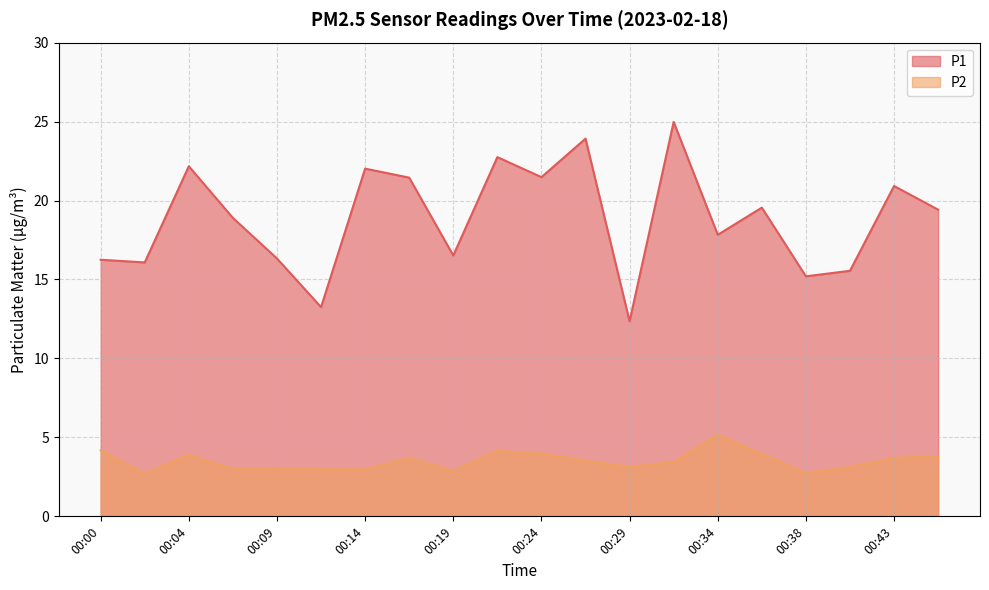

True or false: P1 has more than 2 interior local peaks.

True